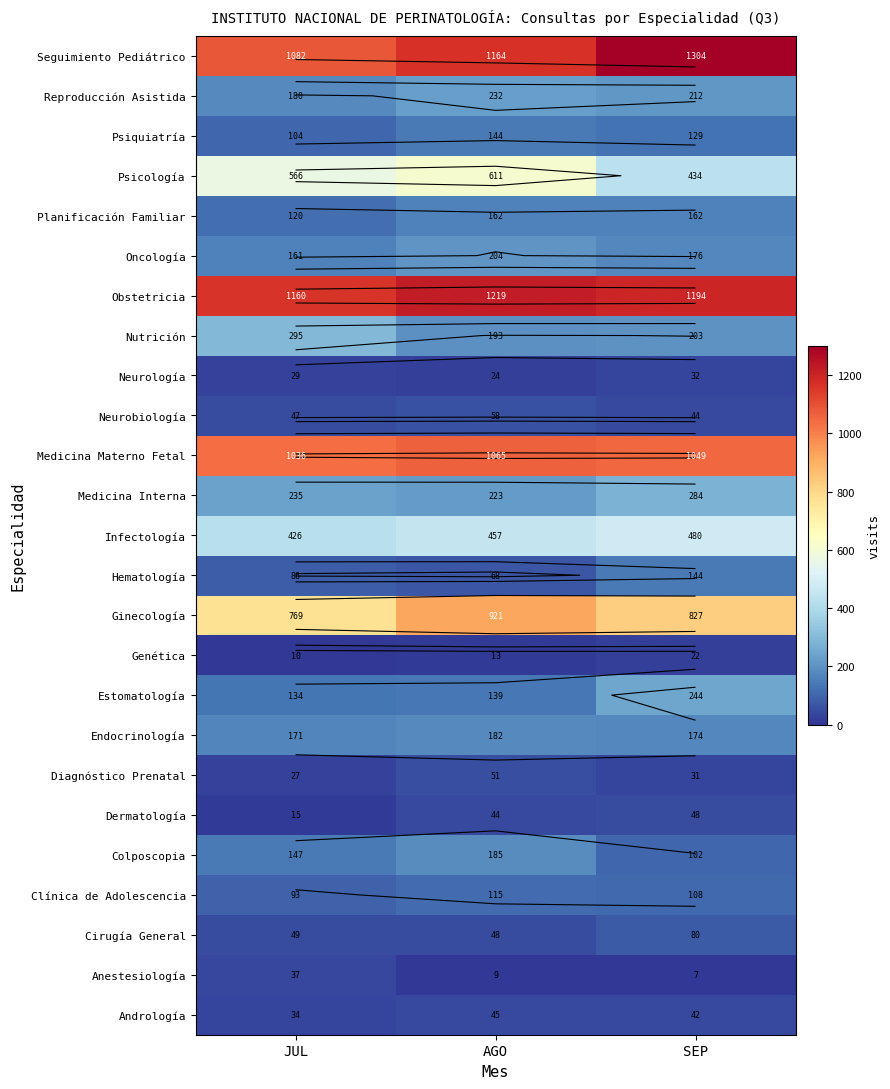

Is it true that Oncología equals 266 at SEP?

False